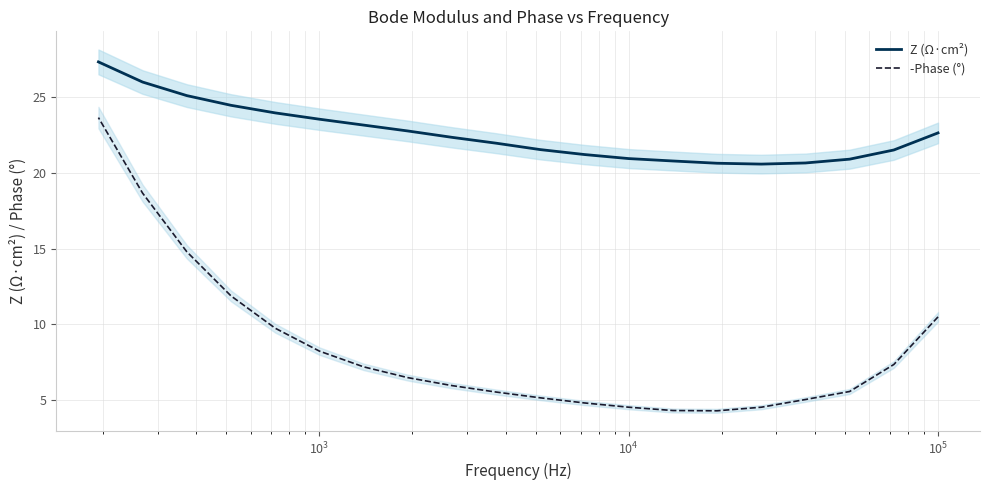

What is the difference between the second highest and minimum values in the Z (Ω·cm²) series?

5.4